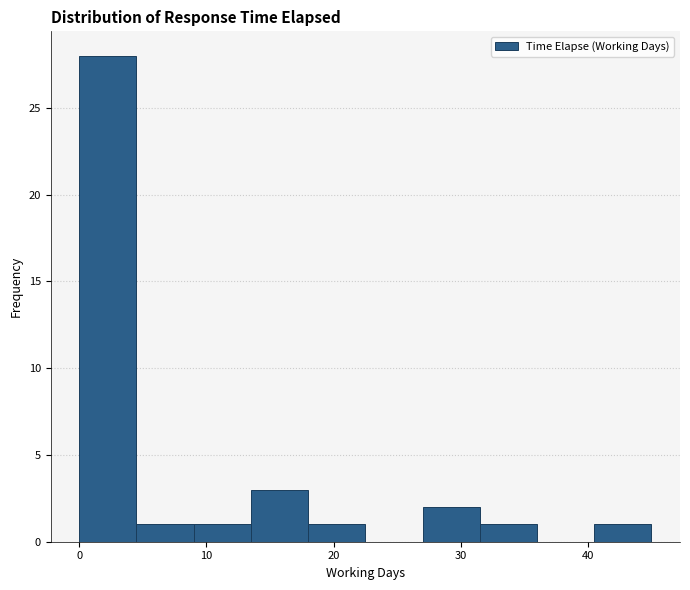

Over which range of the x-axis is the bar tallest?

0.0 to 4.5